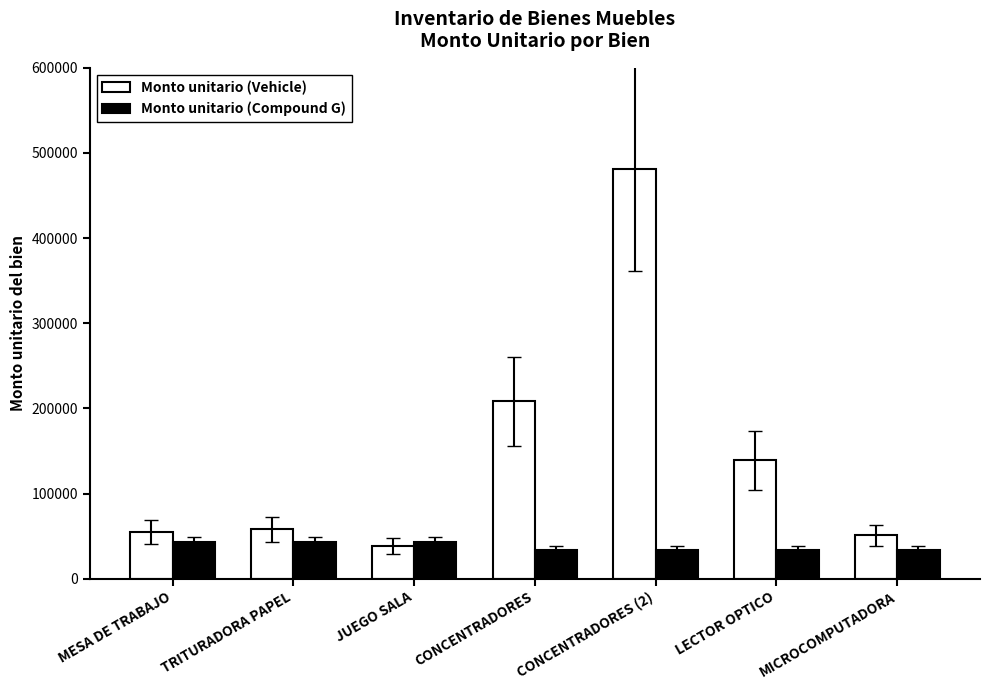

What is the spread (max minus min) of values at MICROCOMPUTADORA?

17328.9